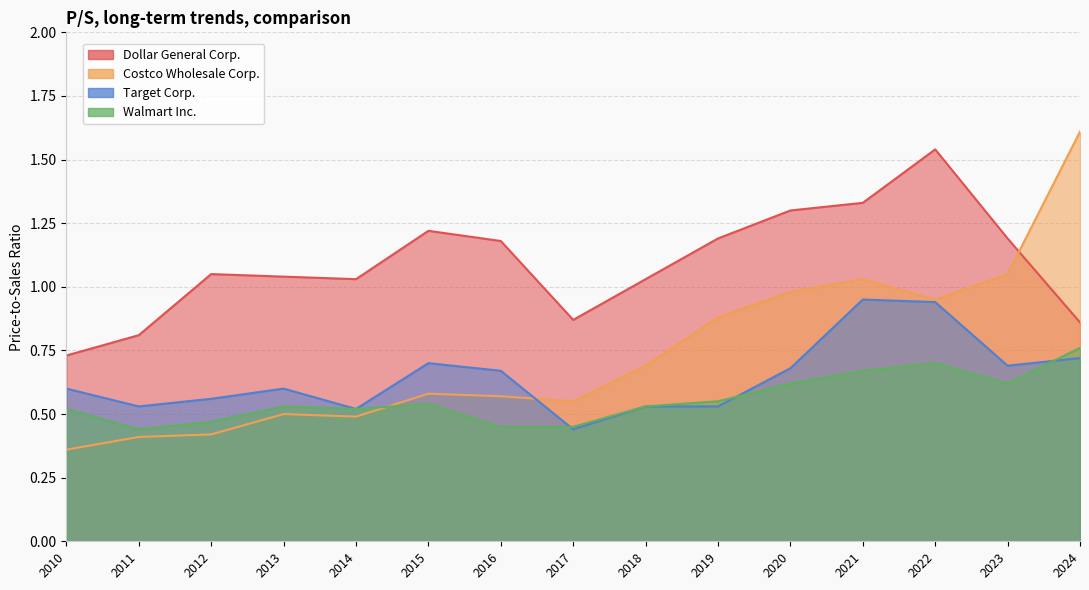

In Target Corp., how many points are higher than both neighbors (excluding endpoints)?

3